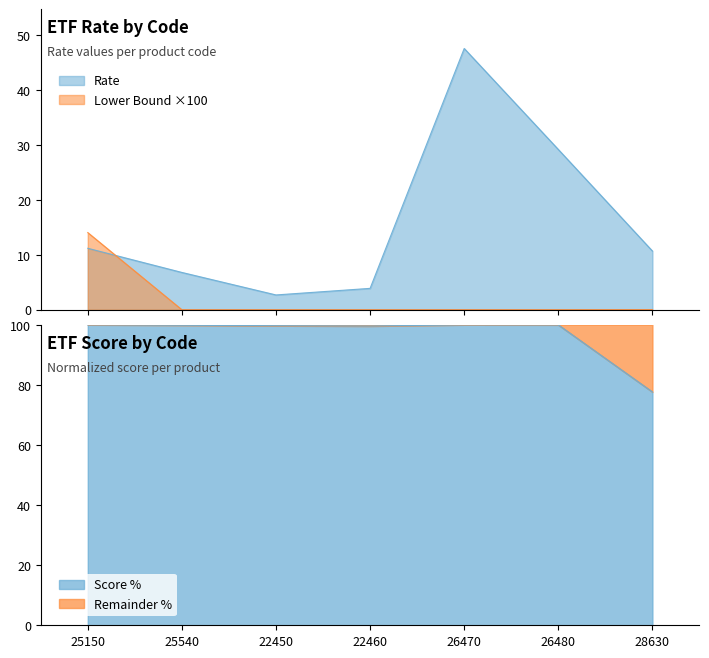

Reading left to right, what are all the values shown in this chart?

Rate (ZNu): 25150=11.2	25540=6.8	22450=2.7	22460=3.9	26470=47.6	26480=29.2	28630=10.7
Lower Bound: 25150=14.1	25540=0.0	22450=0.0	22460=0.0	26470=0.0	26480=0.0	28630=0.0
Score: 25150=100.0	25540=99.9	22450=99.7	22460=99.6	26470=100.0	26480=100.0	28630=77.6